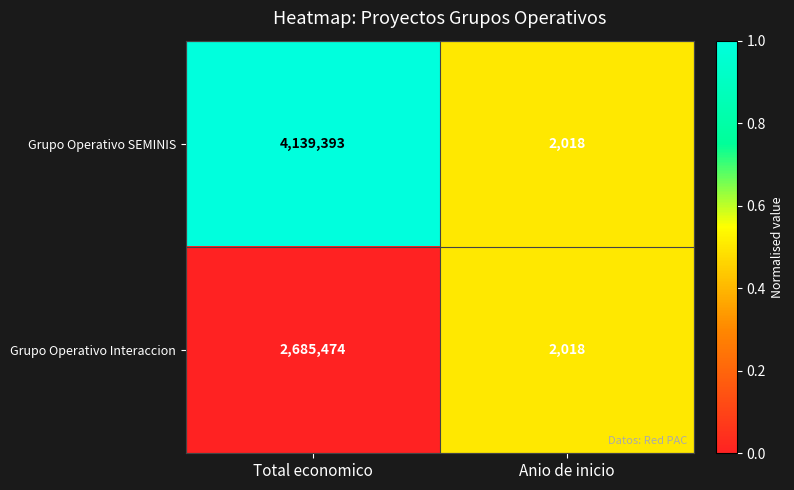

Reading left to right, what are all the values shown in this chart?

Grupo Operativo SEMINIS: 4139393	2018
Grupo Operativo Interaccion: 2685474	2018